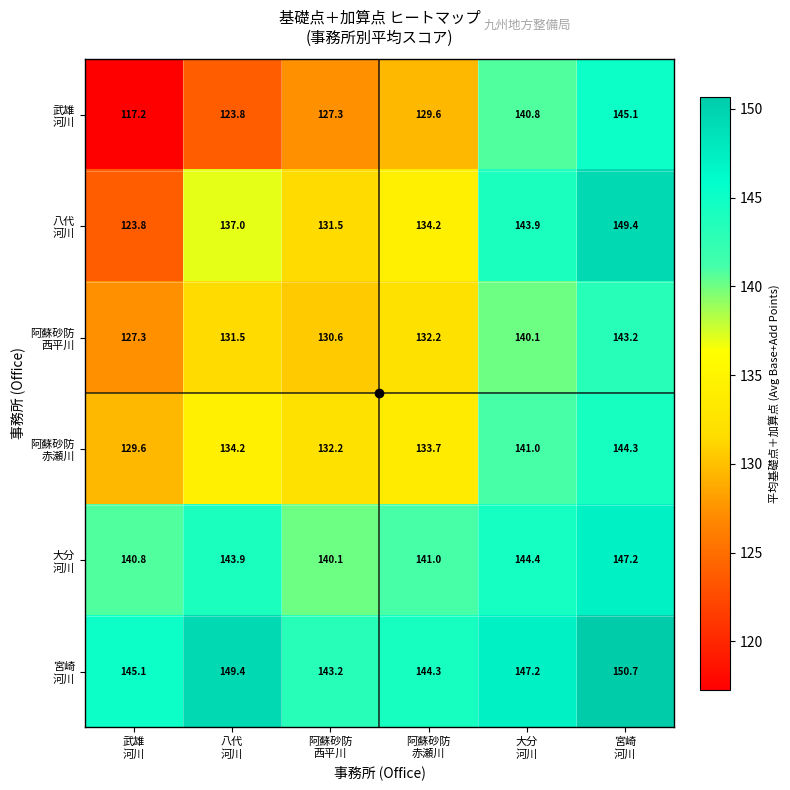

What is the smallest value displayed?

117.2